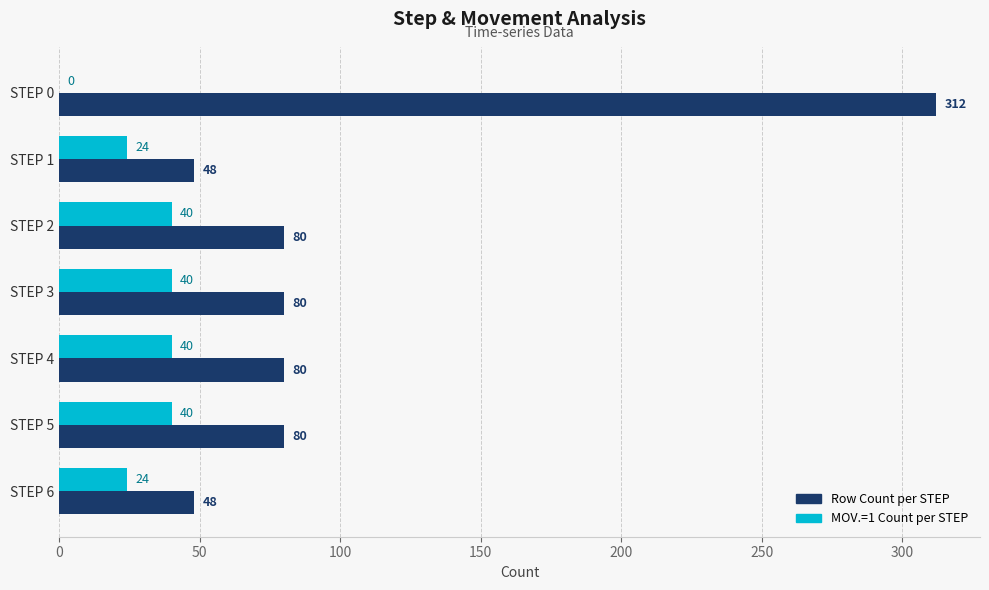

How many Row Count per STEP values are between 48 and 80?

6